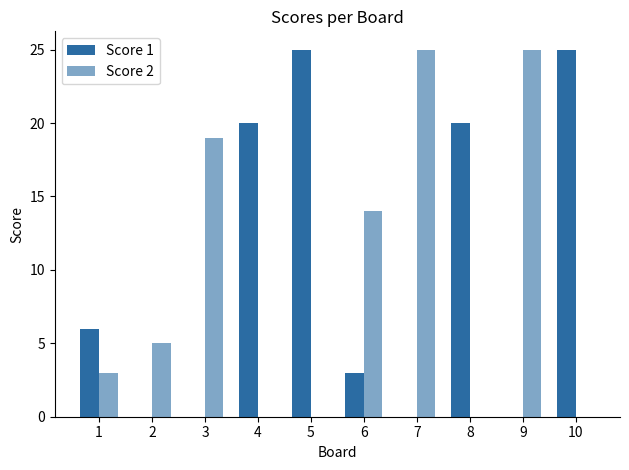

At how many categories does at least one series exceed 20?

4